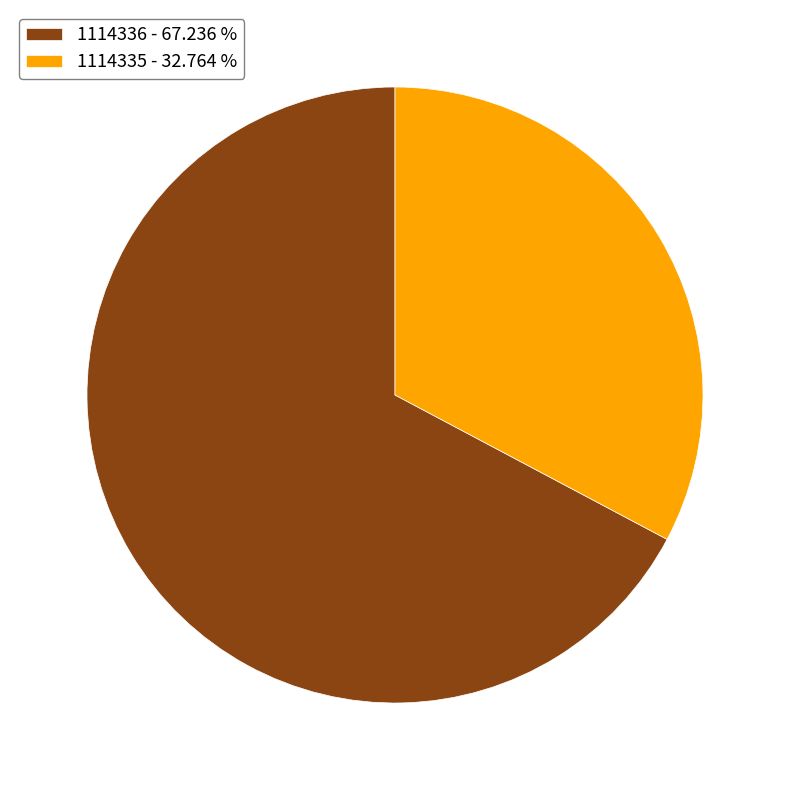

Does any single category account for the majority?

Yes